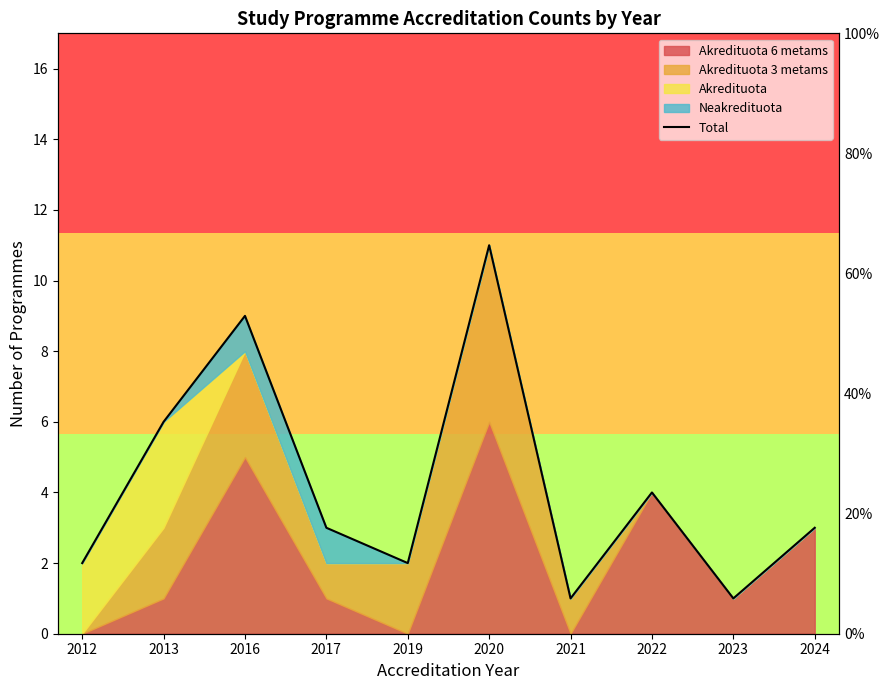

What is the average value?

4